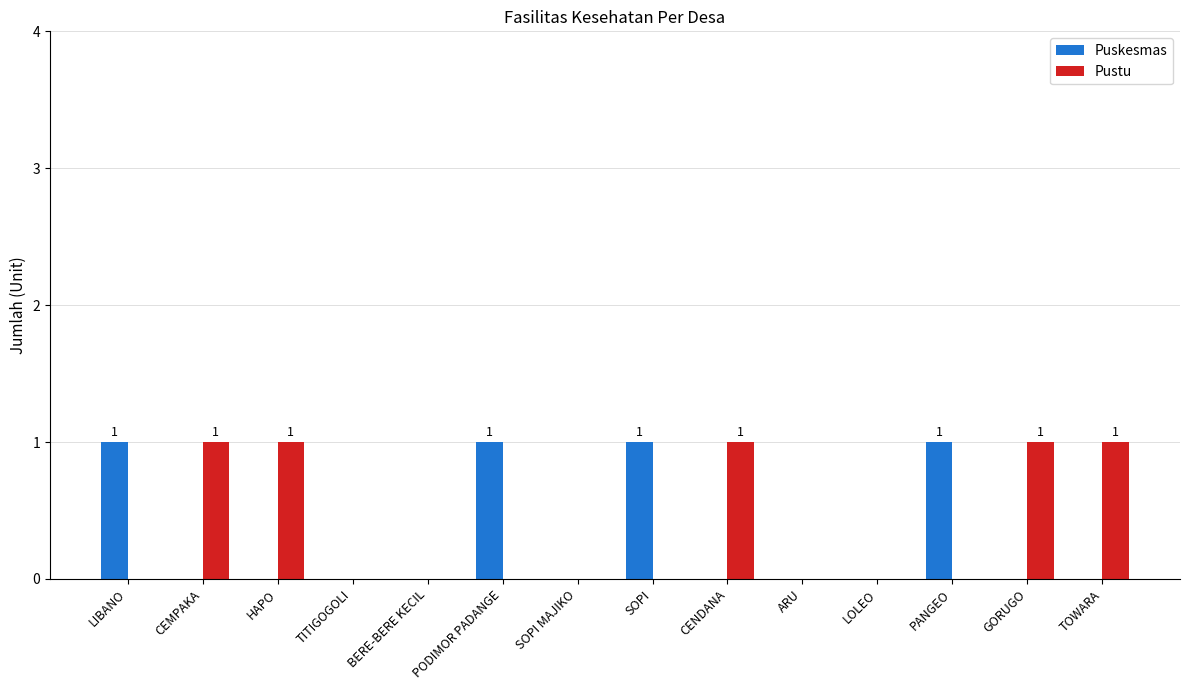

Is it true that Pustu equals 2 at HAPO?

False